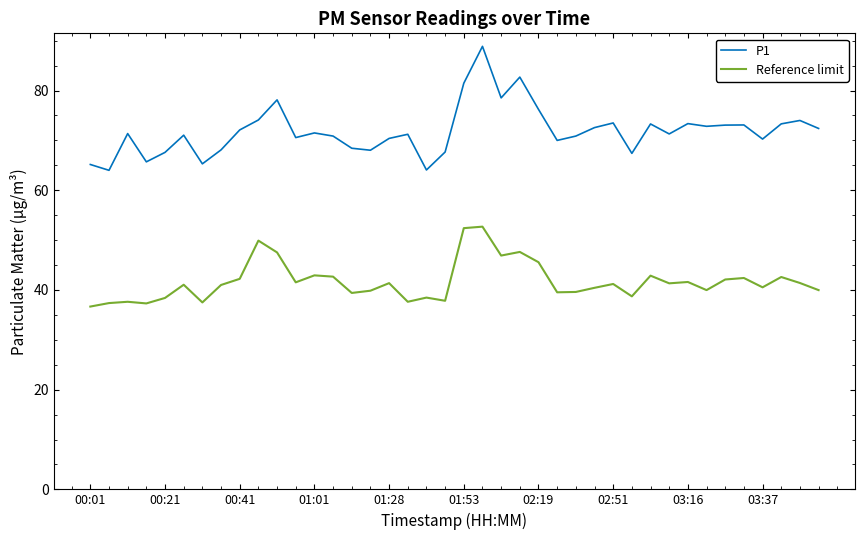

Which series has the largest total across all categories?

P1